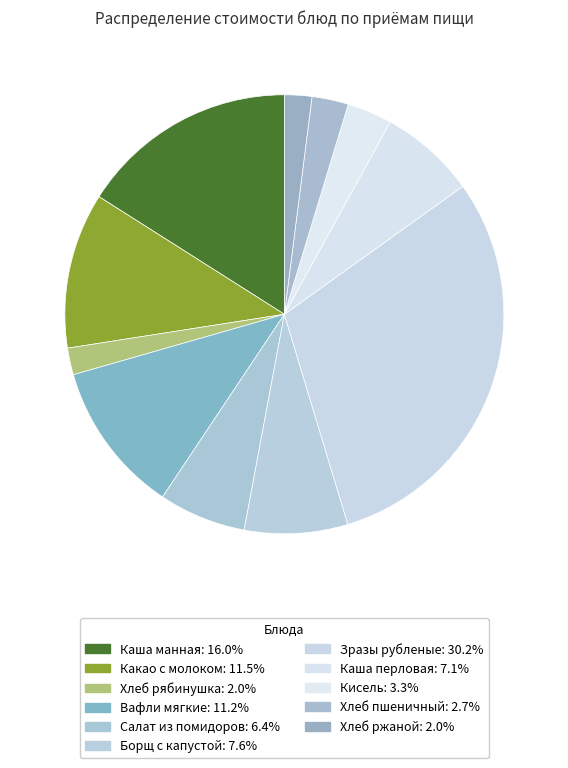

True or false: Салат из помидоров accounts for 20% of the total.

False